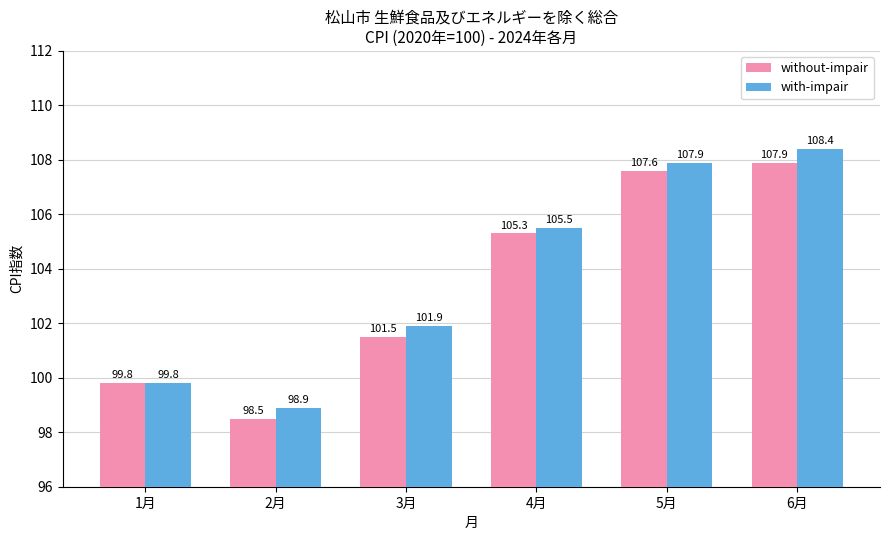

At which label does without-impair first exceed 105?

4月